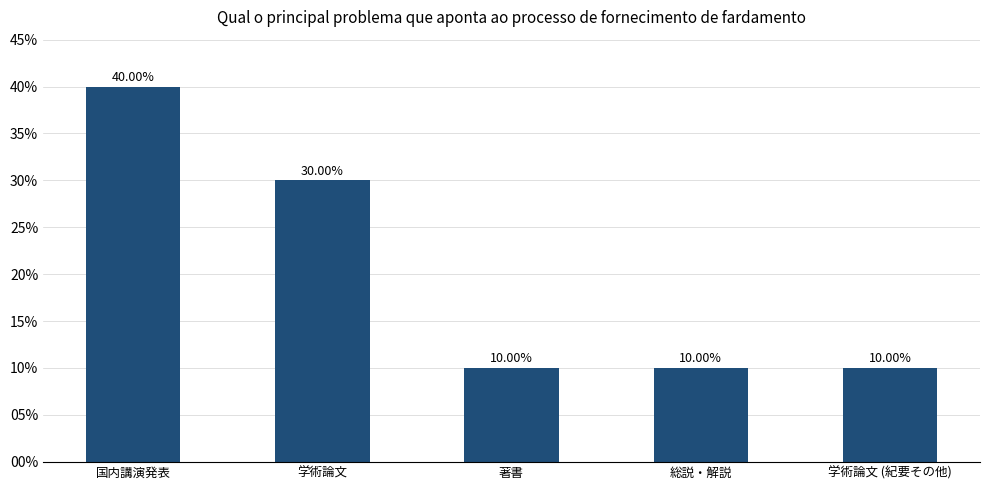

Between 国内講演発表 and 総説・解説, which is larger?

国内講演発表